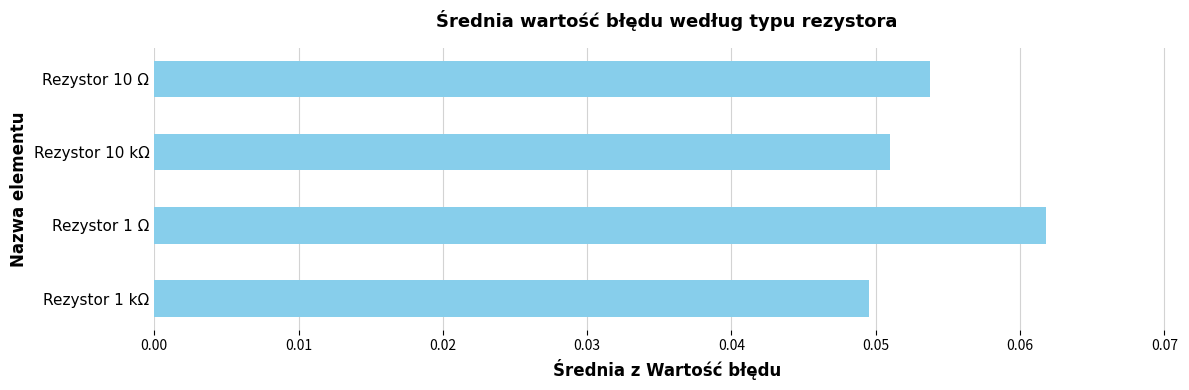

The chart shows a value of 0.0 at Rezystor 10 kΩ. True or false?

False